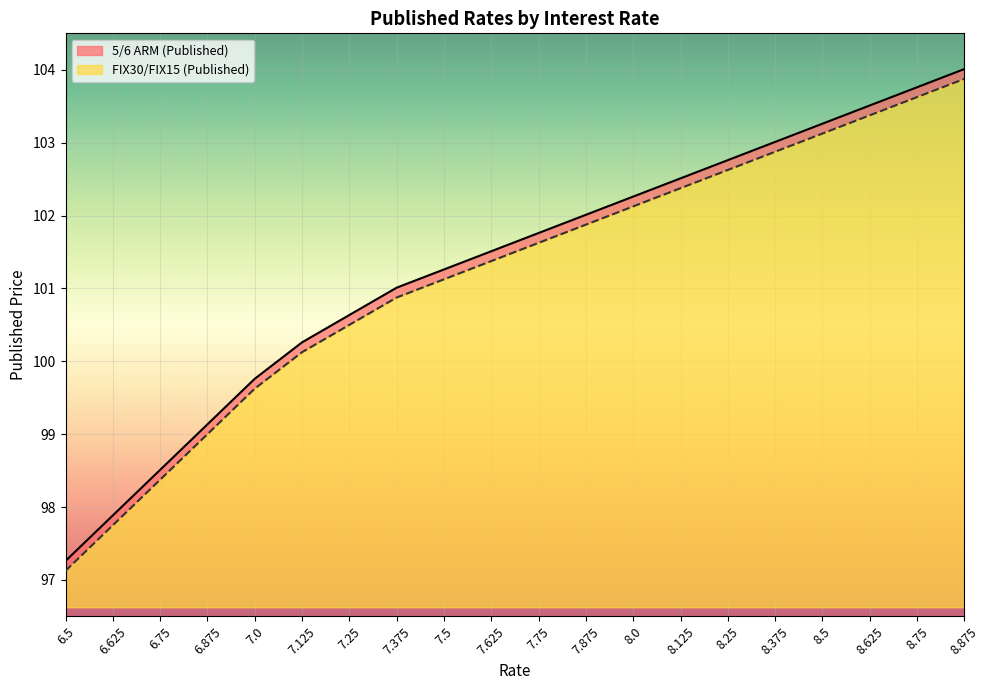

Reading left to right, list all the values displayed in this chart.

5/6 ARM (Published): 97.3	97.9	98.5	99.1	99.8	100.3	100.6	101.0	101.3	101.5	101.8	102.0	102.3	102.5	102.8	103.0	103.3	103.5	103.8	104.0
FIX30/FIX15 (Published): 97.1	97.8	98.4	99.0	99.6	100.1	100.5	100.9	101.1	101.4	101.6	101.9	102.1	102.4	102.6	102.9	103.1	103.4	103.6	103.9